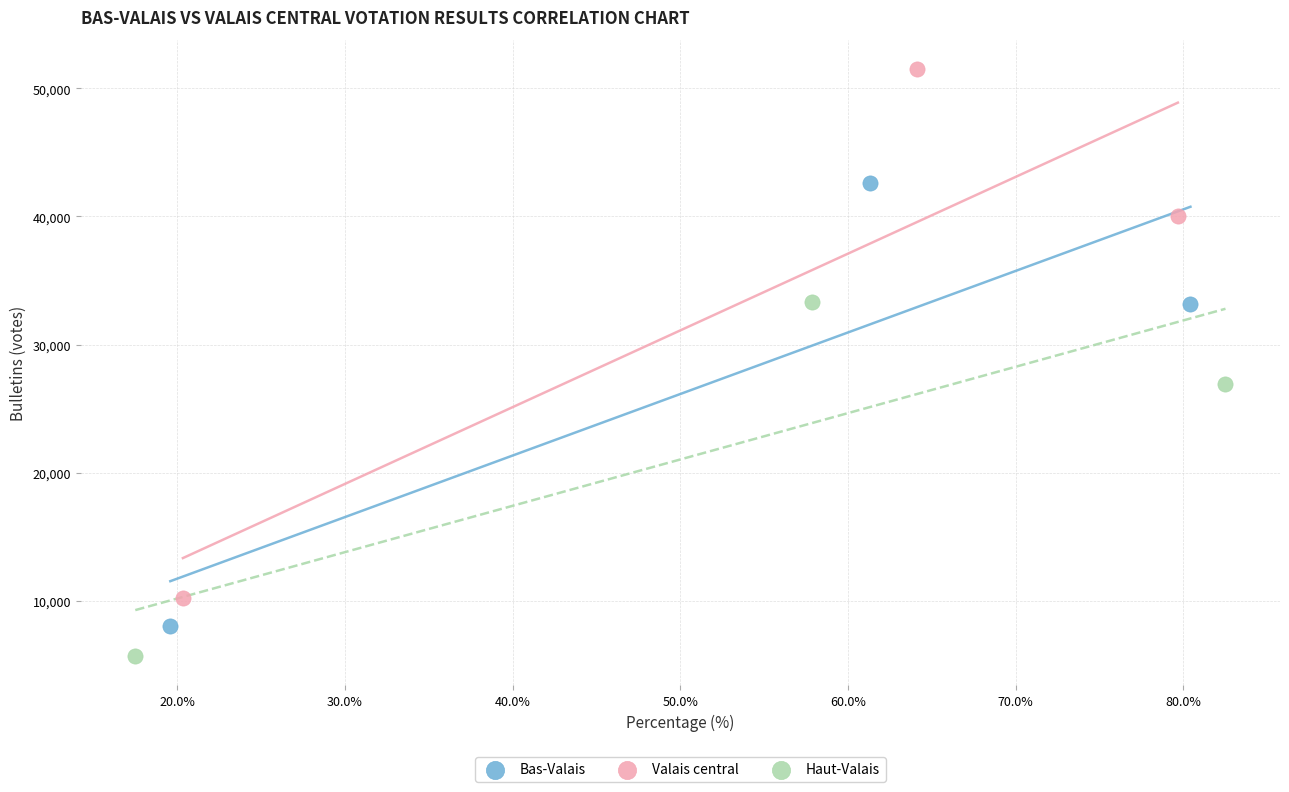

Which series has the largest Y range (max minus min)?

Valais central